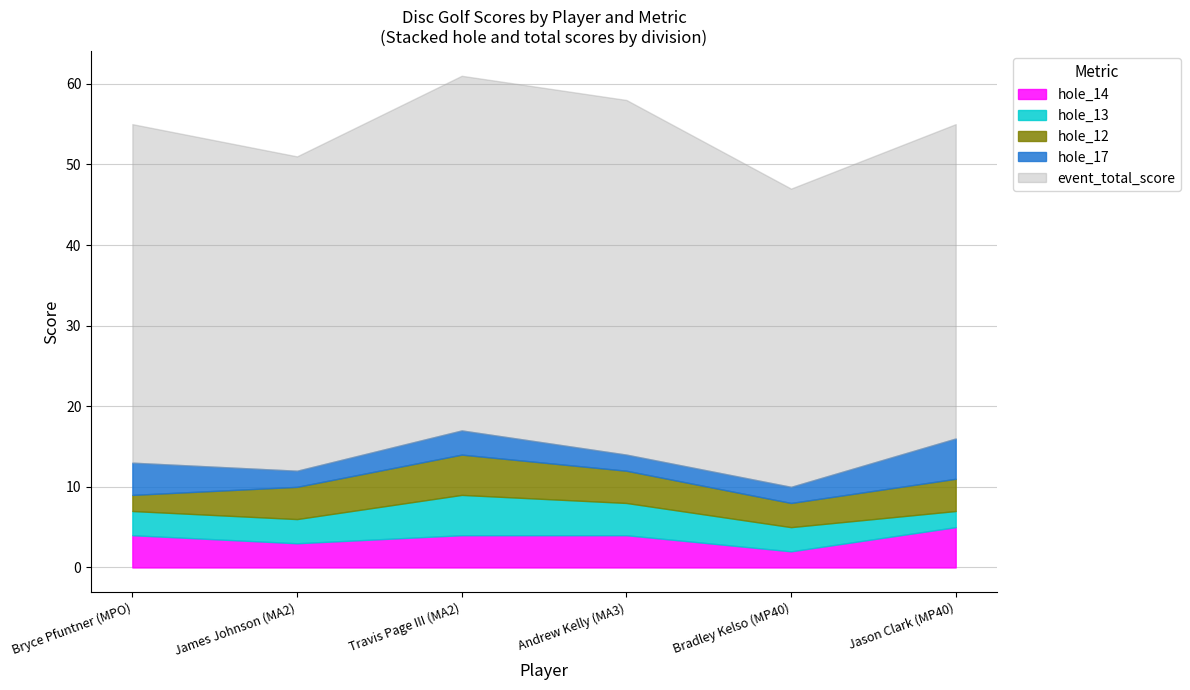

How many interior local valleys does the hole_14 series have?

2